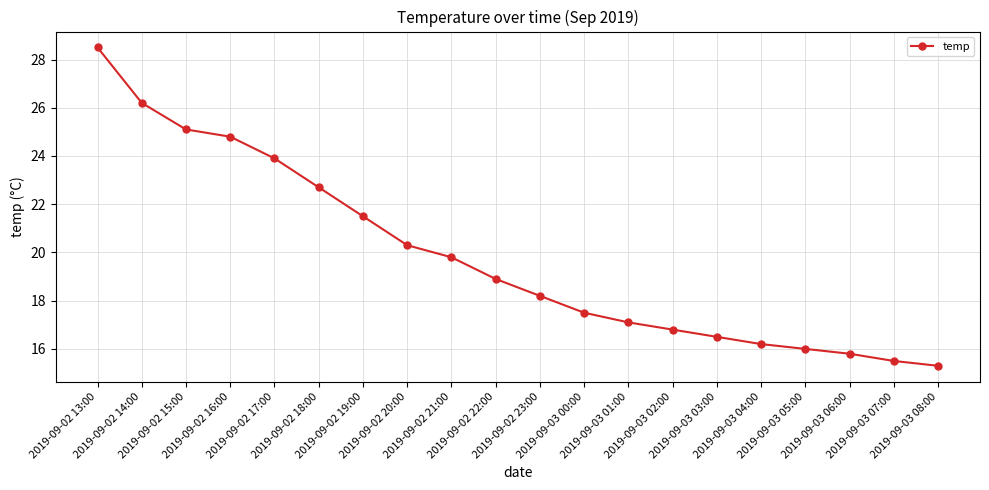

What is the average value?

19.8